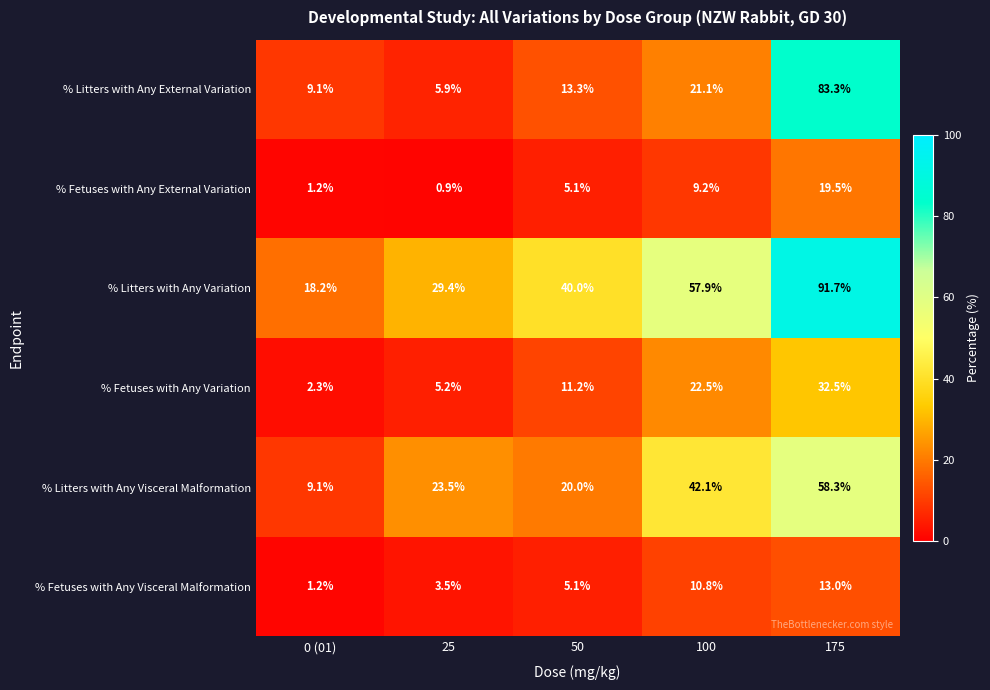

What is the average value of the % Fetuses with Any Variation series?

14.7